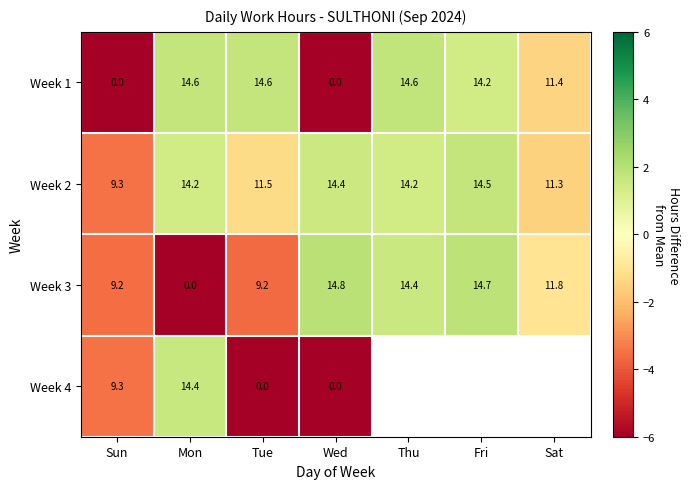

Where is Week 1 nearest to the value 7?

Sat